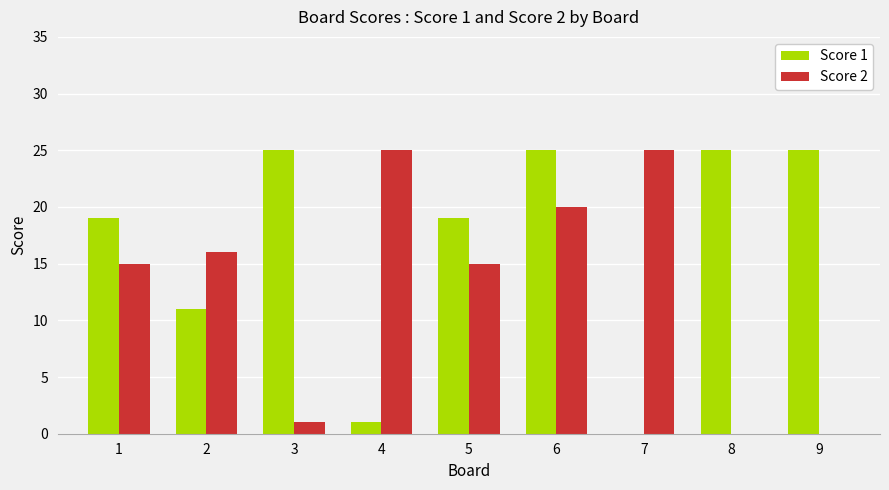

What is the maximum value shown in the chart?

25